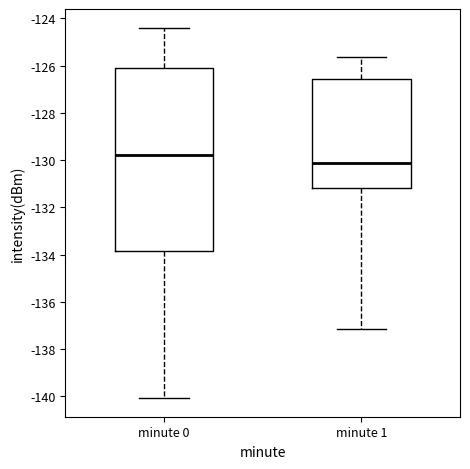

Comparing the boxes themselves (not the whiskers), which one is the tallest?

minute 0